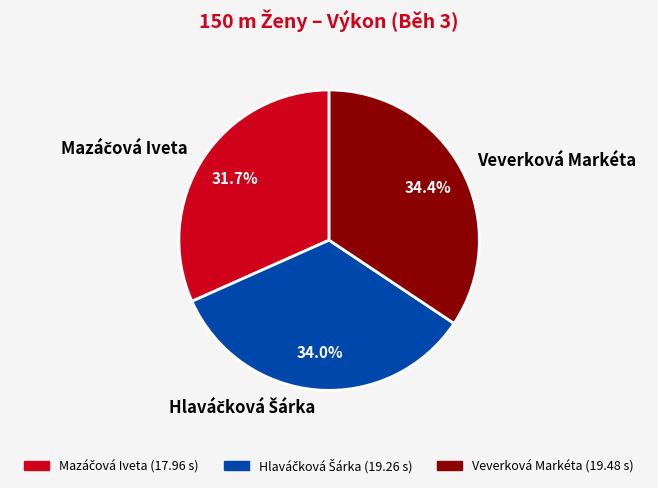

Does Veverková Markéta represent more than half of the total?

No